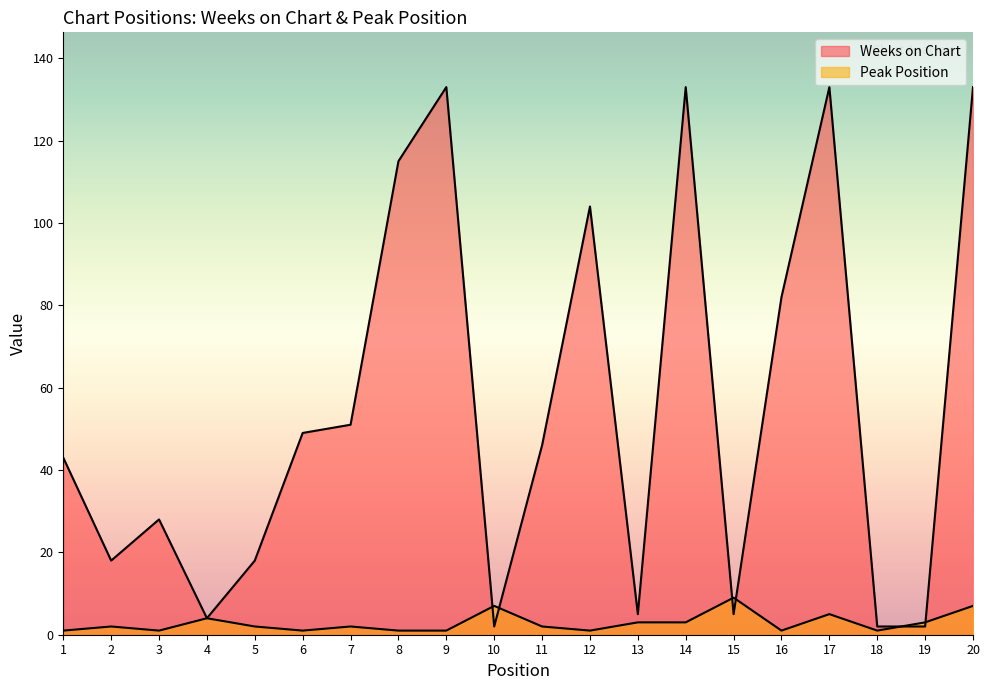

Does the chart display data point markers on the line(s)?

No